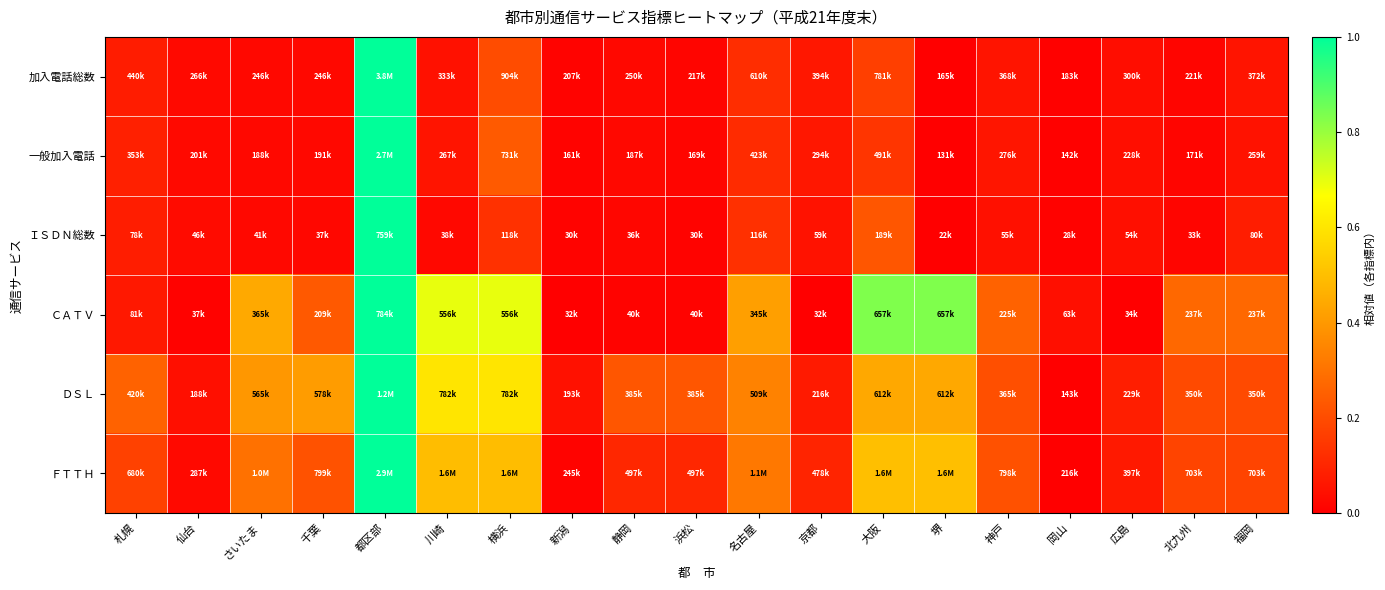

Reading left to right, what are all the values shown in this chart?

加入電話総数: 札幌=0.1	仙台=0.0	さいたま=0.0	千葉=0.0	都区部=1.0	川崎=0.0	横浜=0.2	新潟=0.0	静岡=0.0	浜松=0.0	名古屋=0.1	京都=0.1	大阪=0.2	堺=0.0	神戸=0.1	岡山=0.0	広島=0.0	北九州=0.0	福岡=0.1
一般加入電話: 札幌=0.1	仙台=0.0	さいたま=0.0	千葉=0.0	都区部=1.0	川崎=0.1	横浜=0.2	新潟=0.0	静岡=0.0	浜松=0.0	名古屋=0.1	京都=0.1	大阪=0.1	堺=0.0	神戸=0.1	岡山=0.0	広島=0.0	北九州=0.0	福岡=0.1
ＩＳＤＮ総数: 札幌=0.1	仙台=0.0	さいたま=0.0	千葉=0.0	都区部=1.0	川崎=0.0	横浜=0.1	新潟=0.0	静岡=0.0	浜松=0.0	名古屋=0.1	京都=0.0	大阪=0.2	堺=0.0	神戸=0.0	岡山=0.0	広島=0.0	北九州=0.0	福岡=0.1
ＣＡＴＶ: 札幌=0.1	仙台=0.0	さいたま=0.4	千葉=0.2	都区部=1.0	川崎=0.7	横浜=0.7	新潟=0.0	静岡=0.0	浜松=0.0	名古屋=0.4	京都=0.0	大阪=0.8	堺=0.8	神戸=0.3	岡山=0.0	広島=0.0	北九州=0.3	福岡=0.3
ＤＳＬ: 札幌=0.3	仙台=0.0	さいたま=0.4	千葉=0.4	都区部=1.0	川崎=0.6	横浜=0.6	新潟=0.0	静岡=0.2	浜松=0.2	名古屋=0.3	京都=0.1	大阪=0.4	堺=0.4	神戸=0.2	岡山=0.0	広島=0.1	北九州=0.2	福岡=0.2
ＦＴＴＨ: 札幌=0.2	仙台=0.0	さいたま=0.3	千葉=0.2	都区部=1.0	川崎=0.5	横浜=0.5	新潟=0.0	静岡=0.1	浜松=0.1	名古屋=0.3	京都=0.1	大阪=0.5	堺=0.5	神戸=0.2	岡山=0.0	広島=0.1	北九州=0.2	福岡=0.2